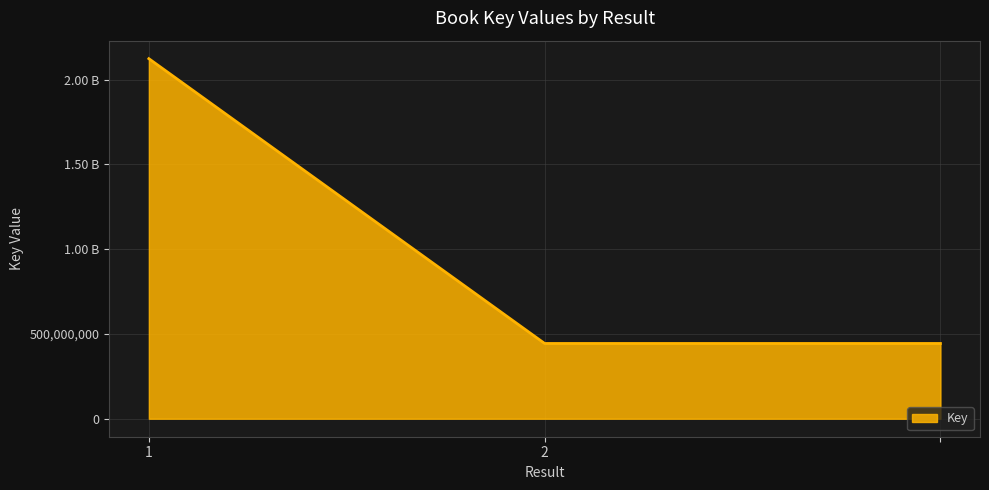

Is this an area chart (filled region under the line)?

Yes